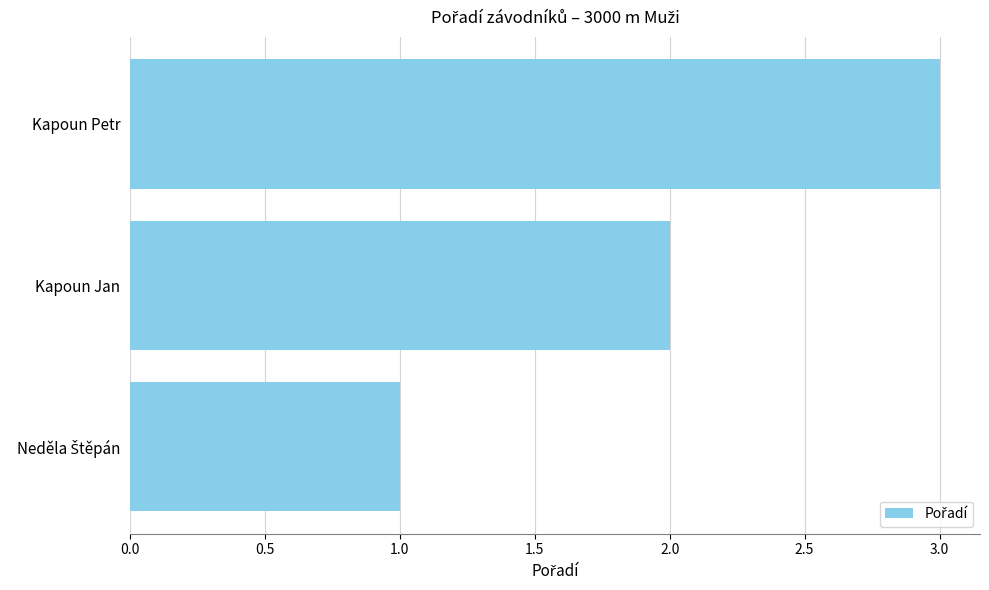

The chart shows a value of 2 at Kapoun Jan. True or false?

True